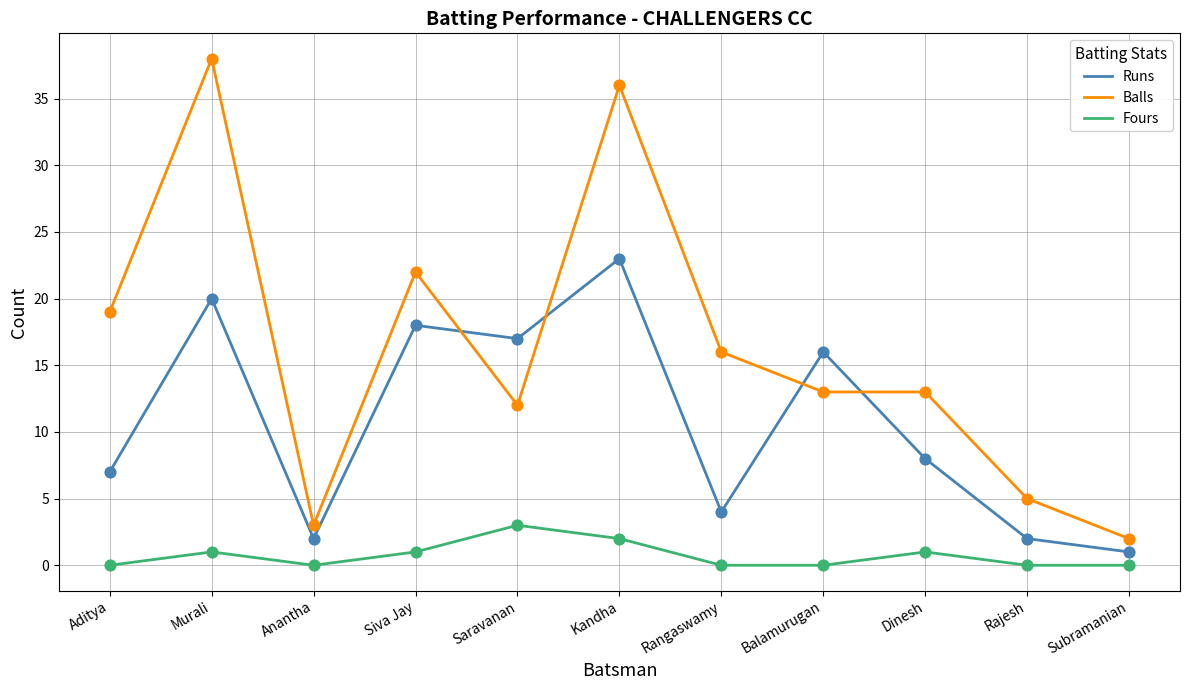

What is the total value across all series at Dinesh?

22